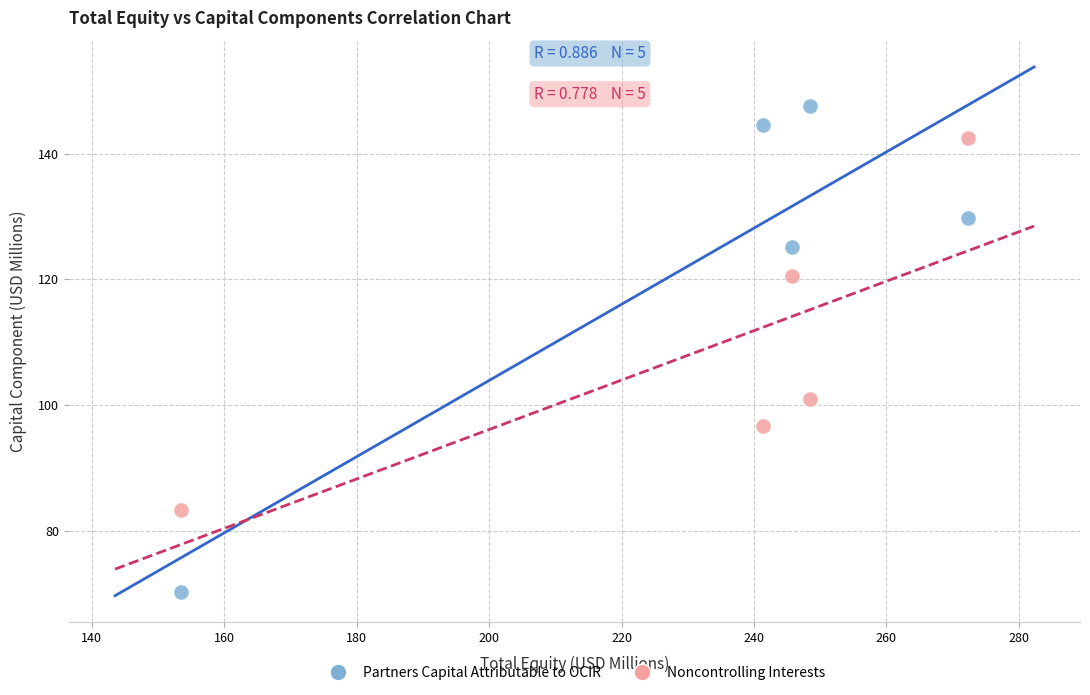

Across all data points, what is the range of Y values (max minus min)?

77.4